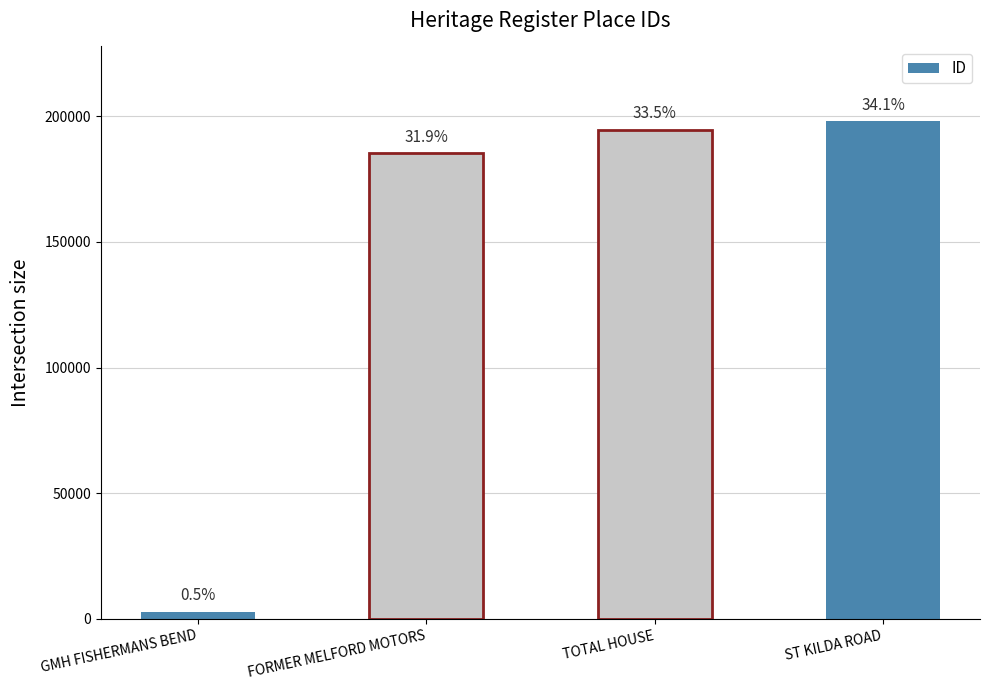

At which label does the data first exceed 194652?

ST KILDA ROAD